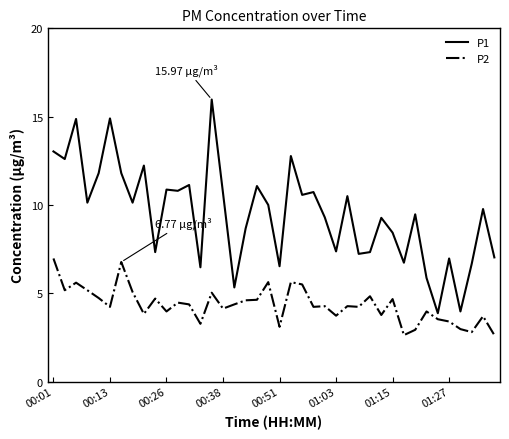

Which series has the largest total across all categories?

P1